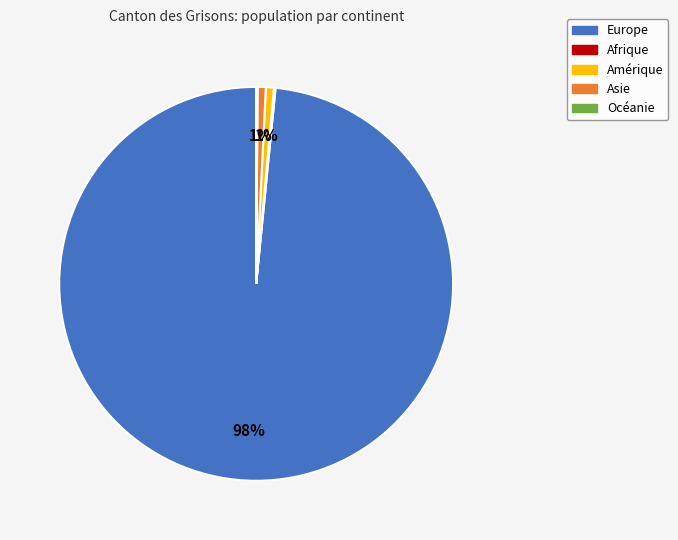

Combined, do Europe and Amérique account for over 50%?

Yes